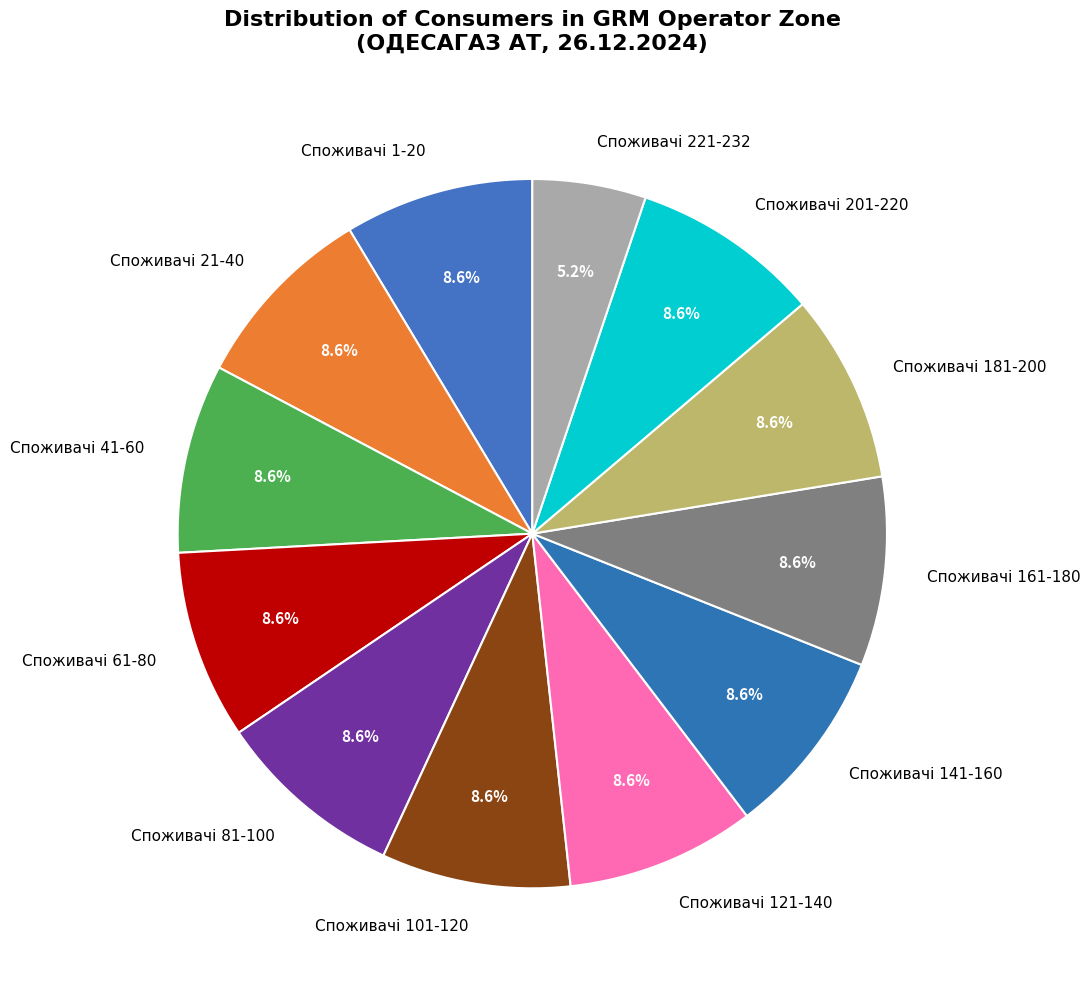

Does any single category account for the majority?

No